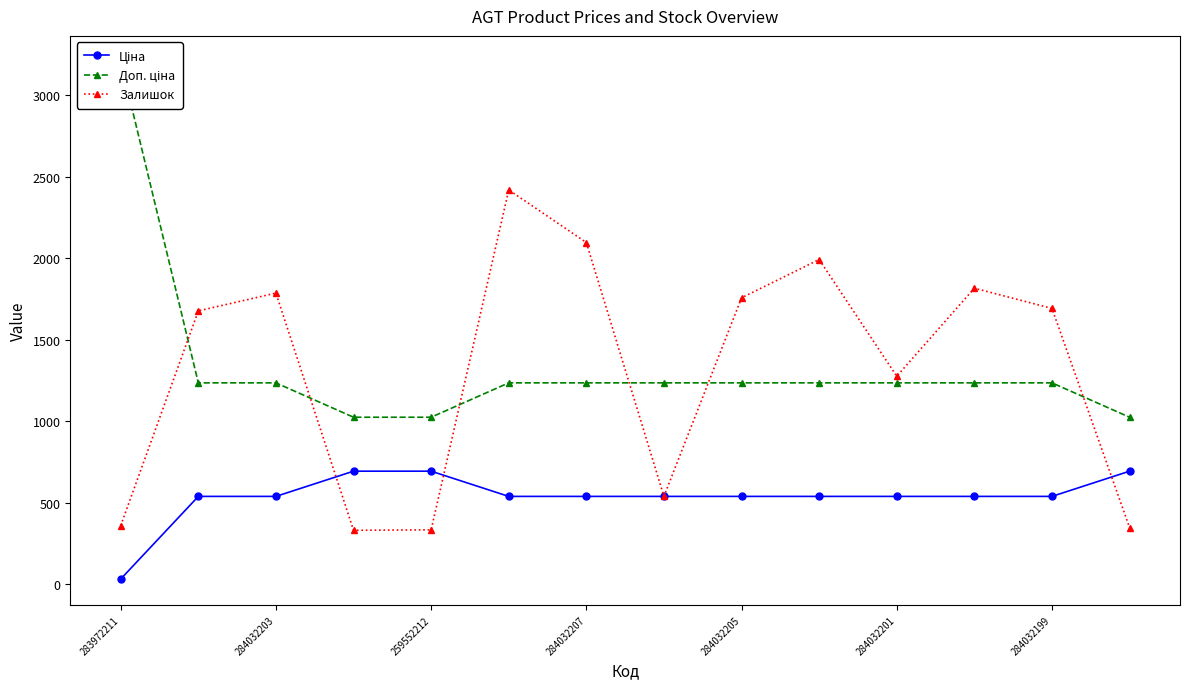

True or false: Ціна and Доп. ціна cross at least once.

False